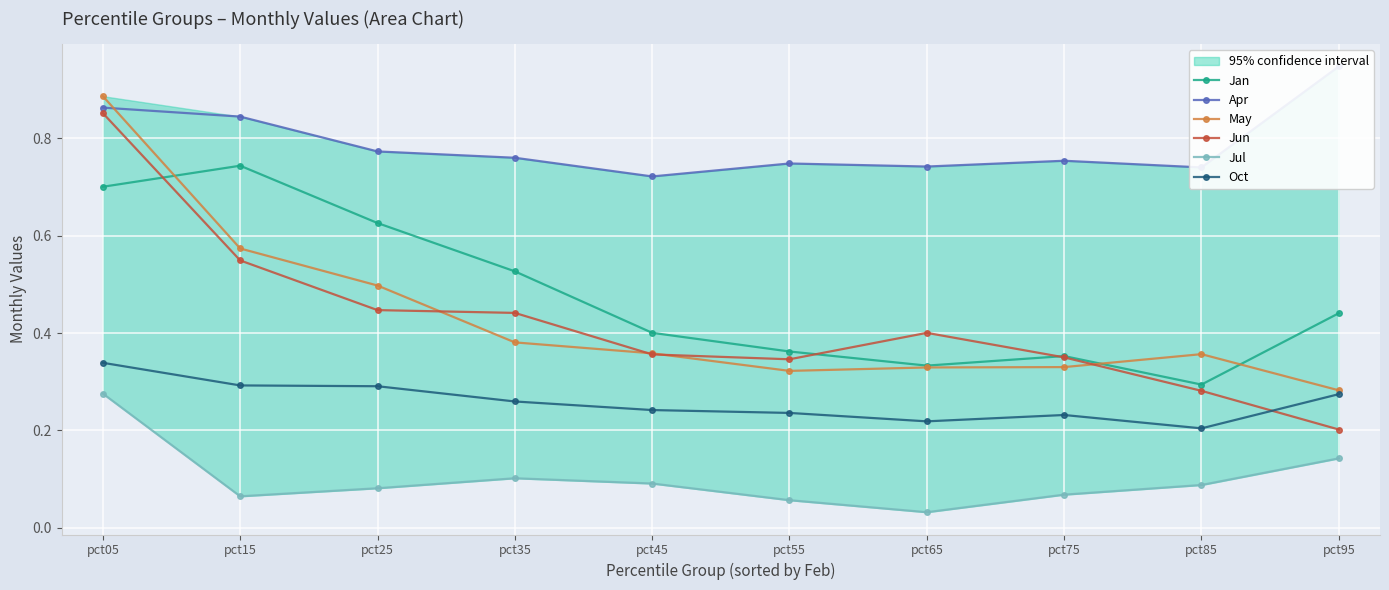

Which label corresponds to the largest value in the chart?

pct95